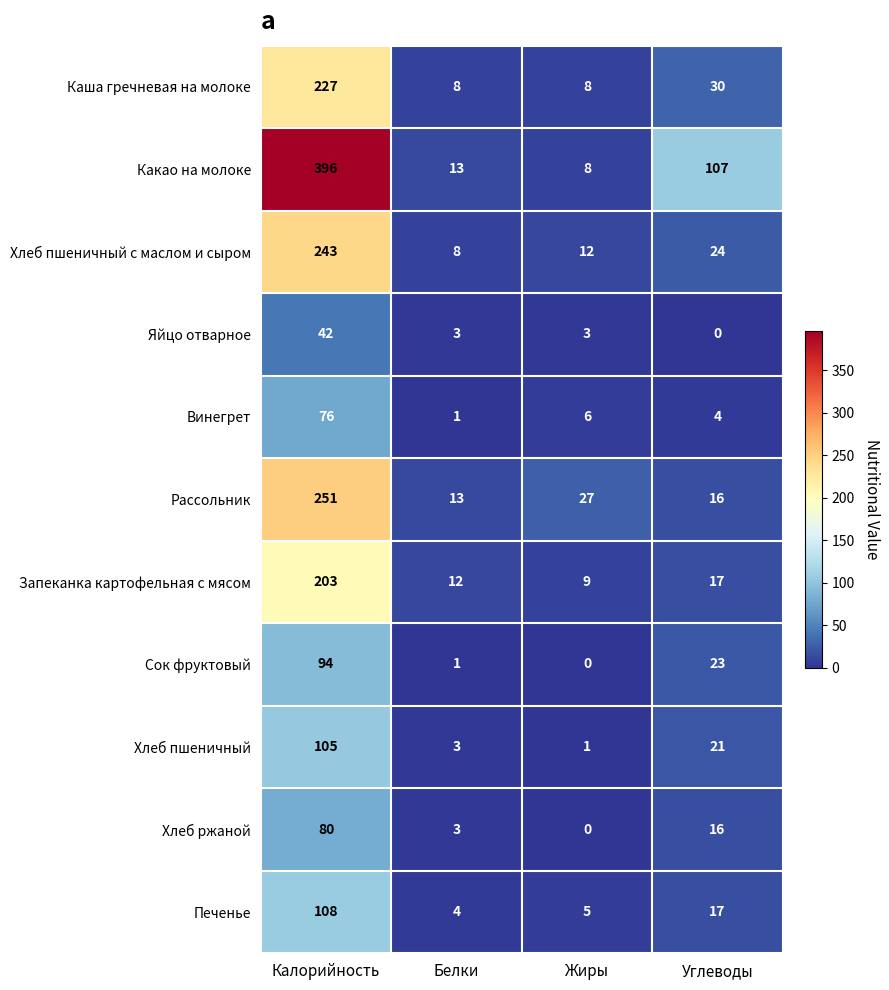

What is the total value across all series at Калорийность?

1825